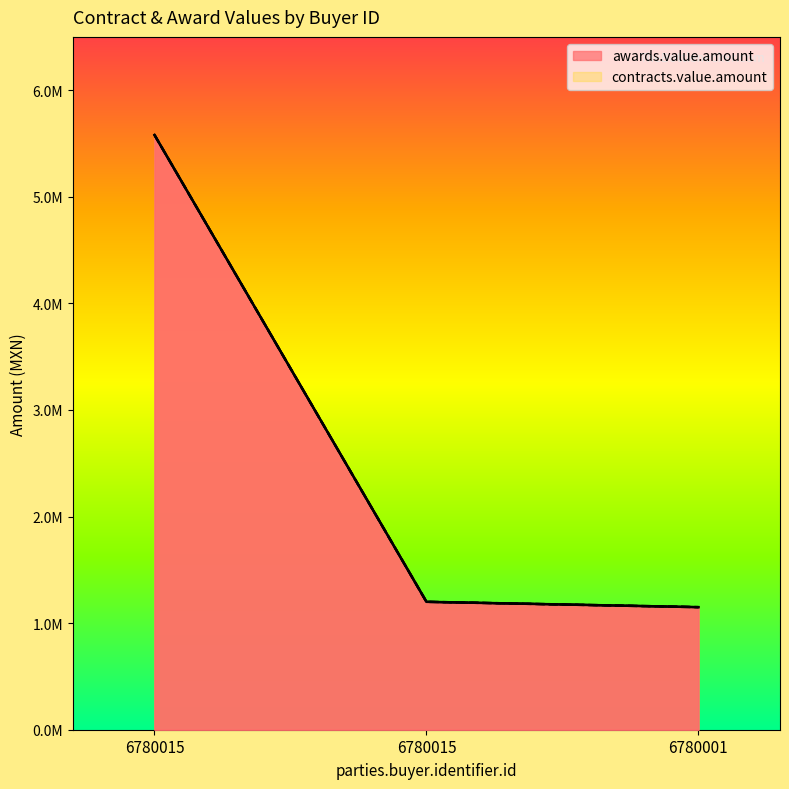

List the labels in order of awards.value.amount value, largest first.

6780015, 6780015, 6780001